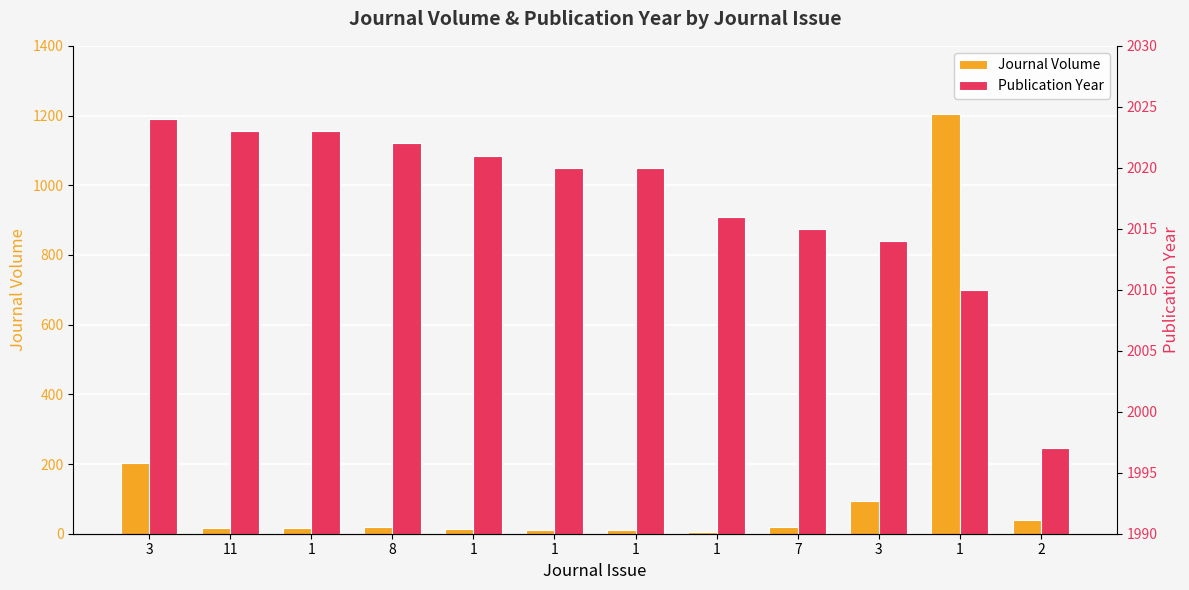

Which series has the largest total across all categories?

Publication Year